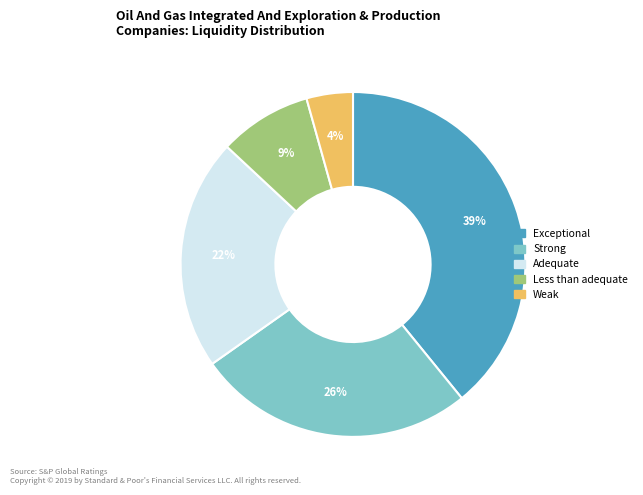

To the nearest percent, what is the difference between the largest and smallest slice percentages?

35%